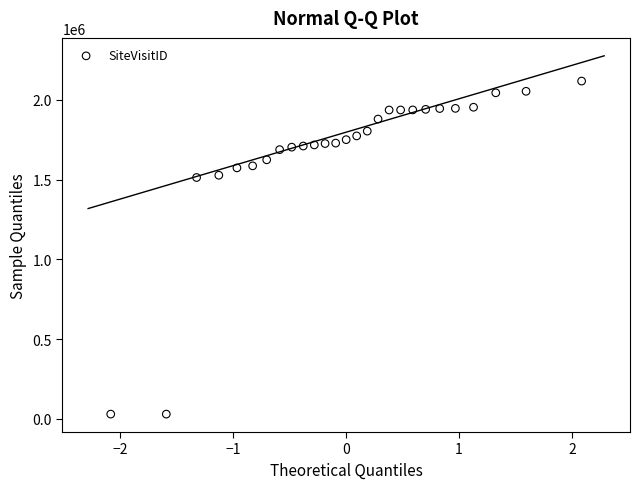

What is the range of Y values (max minus min)?

2089610